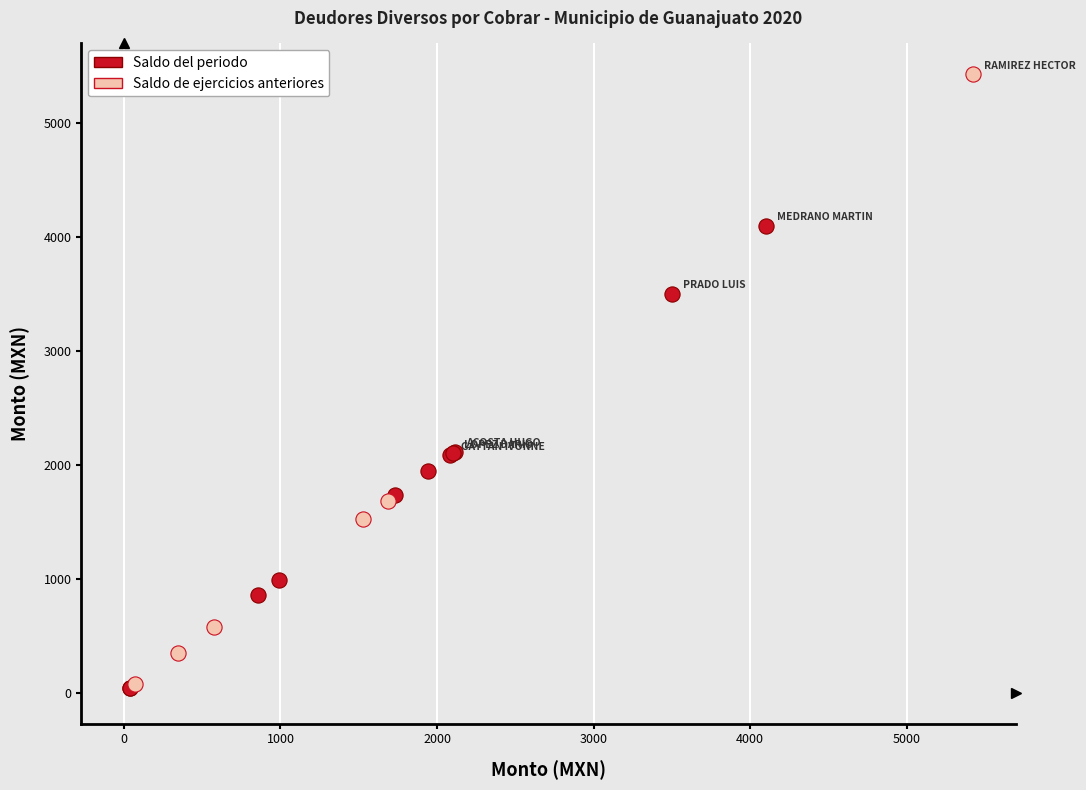

Which series reaches the maximum Y coordinate?

Saldo de ejercicios anteriores